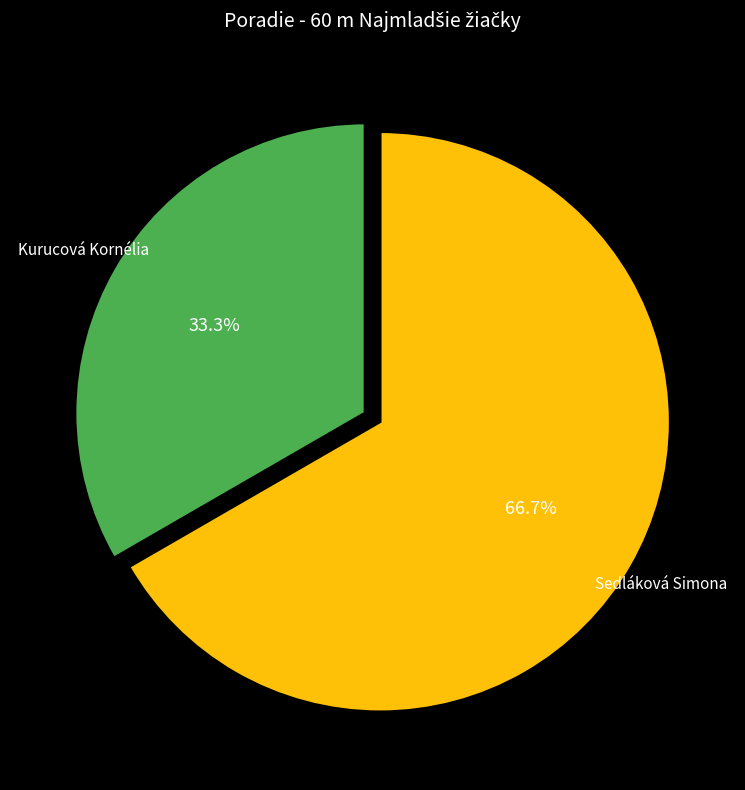

Does any single category account for the majority?

Yes